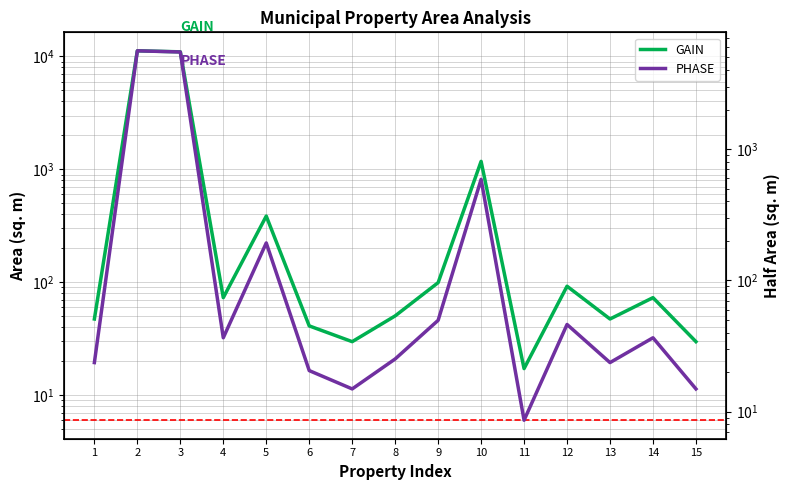

True or false: GAIN and PHASE cross at least once.

False